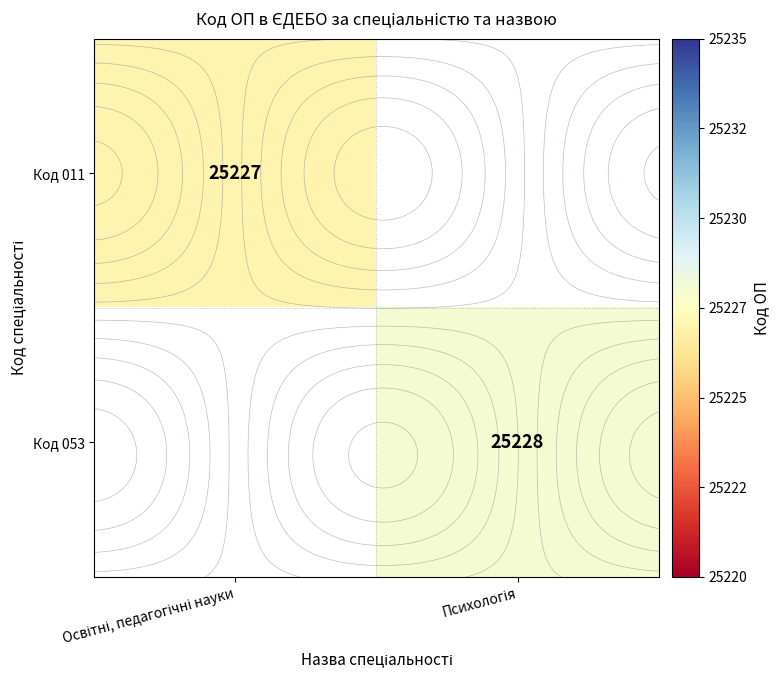

List the labels in order of Код 011 value, smallest first.

Освітні, педагогічні науки, Психологія